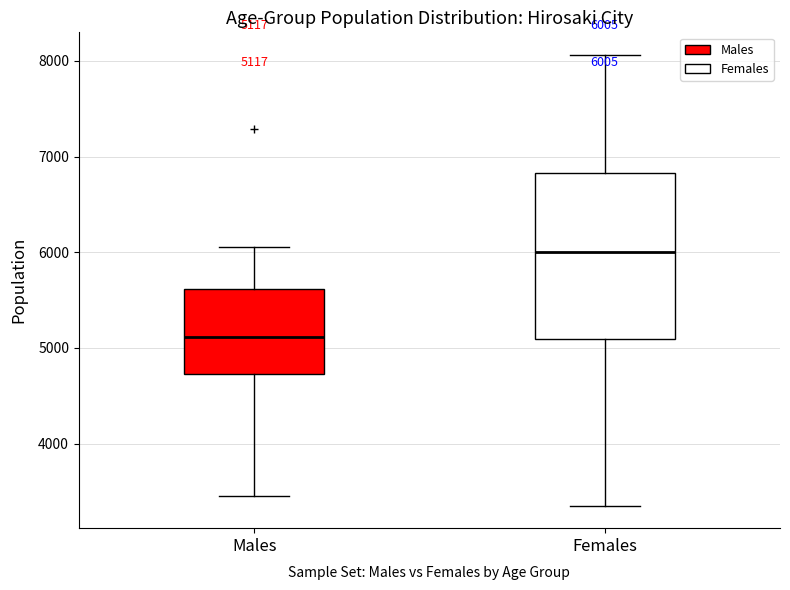

Which box has the lowest median line?

Males